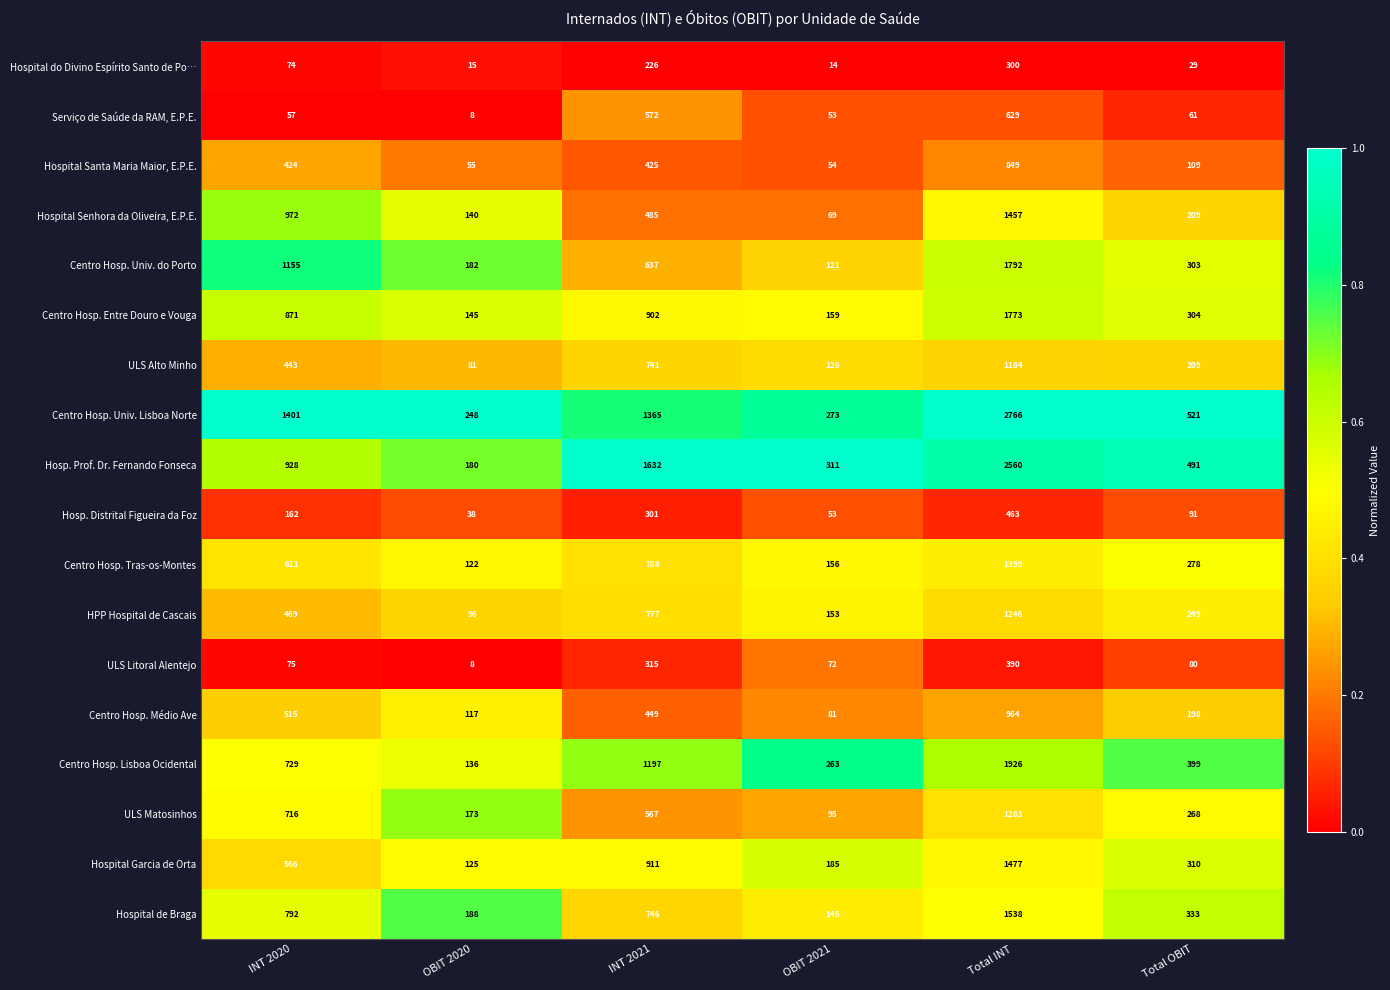

What is the difference between the ULS Litoral Alentejo values at OBIT 2021 and INT 2021?

243